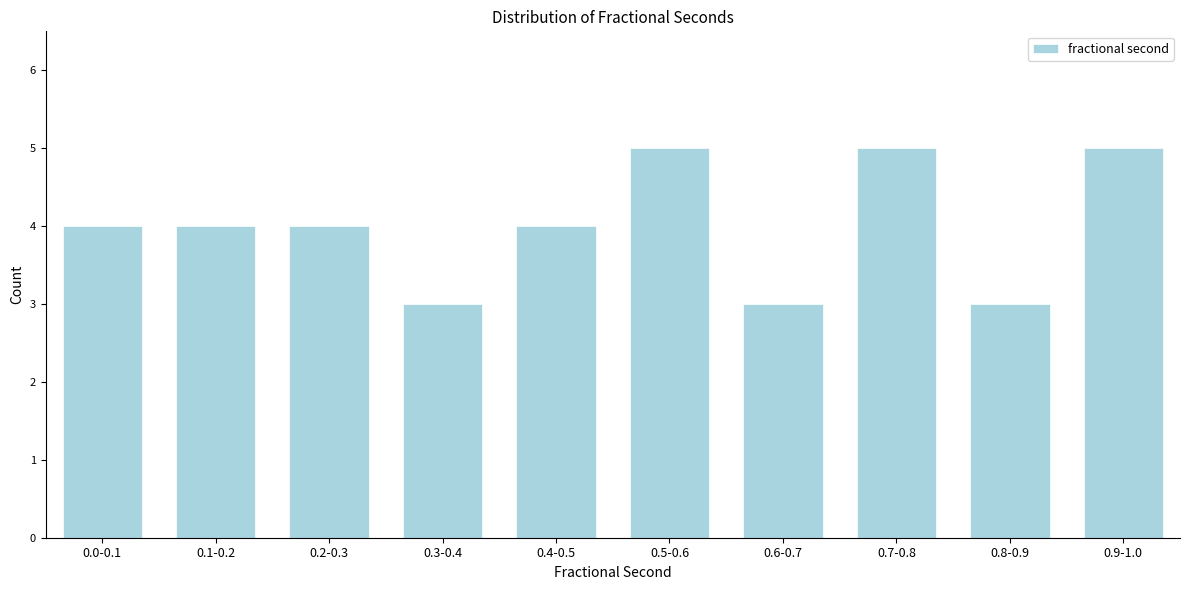

Reading left to right, extract all data points from this chart.

0.0-0.1=4	0.1-0.2=4	0.2-0.3=4	0.3-0.4=3	0.4-0.5=4	0.5-0.6=5	0.6-0.7=3	0.7-0.8=5	0.8-0.9=3	0.9-1.0=5